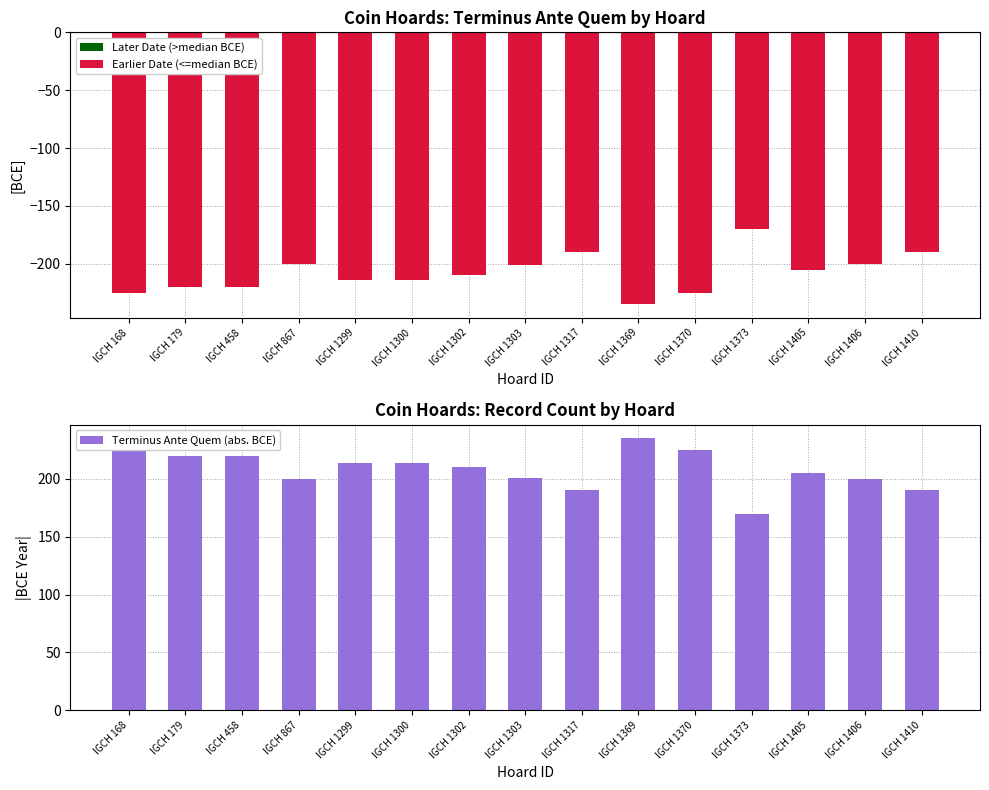

Which has a higher value, IGCH 1300 or IGCH 1410?

IGCH 1300